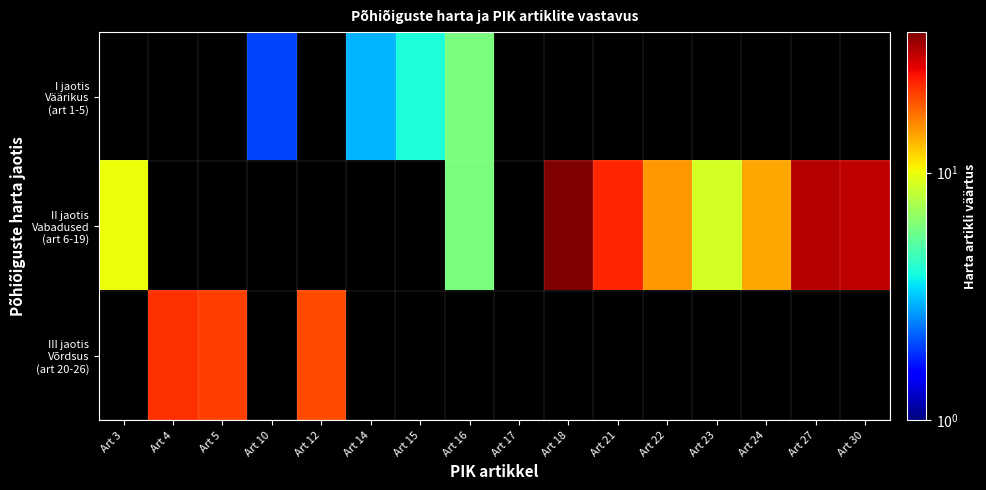

At Art 14, list the series in order from smallest to largest.

I jaotis Väärikus (art 1-5), II jaotis Vabadused (art 6-19), III jaotis Võrdsus (art 20-26)